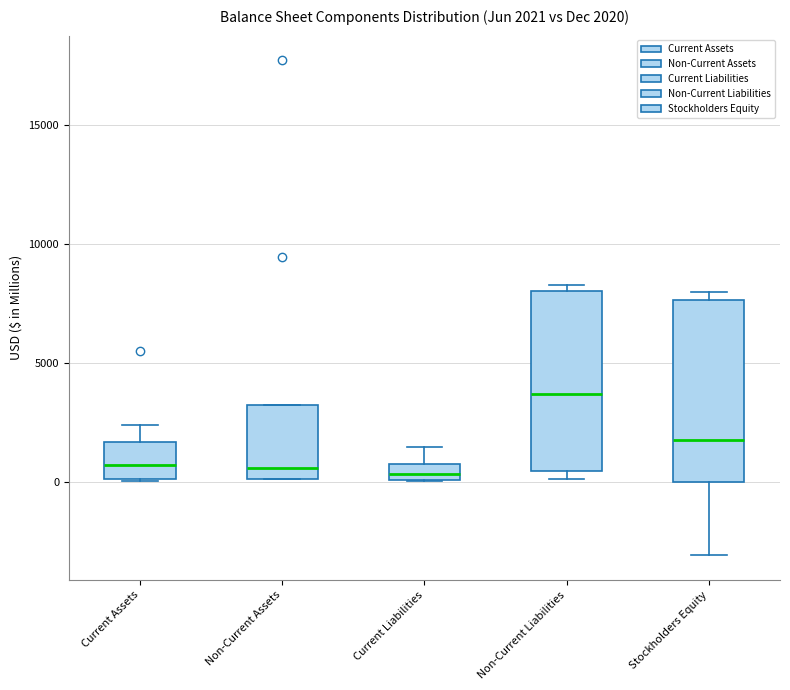

Which box has the highest median line?

Non-Current Liabilities